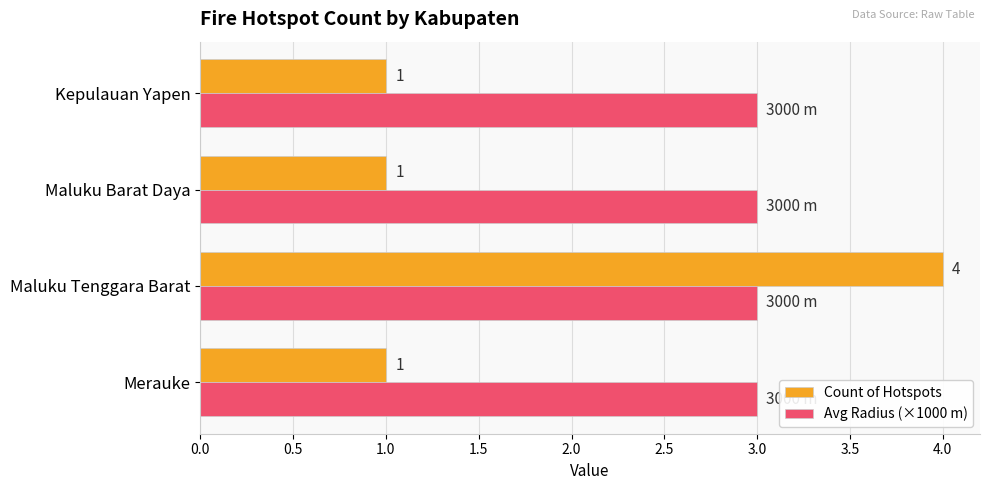

What is the approximate value of Avg Radius (×1000 m) at Maluku Tenggara Barat?

3